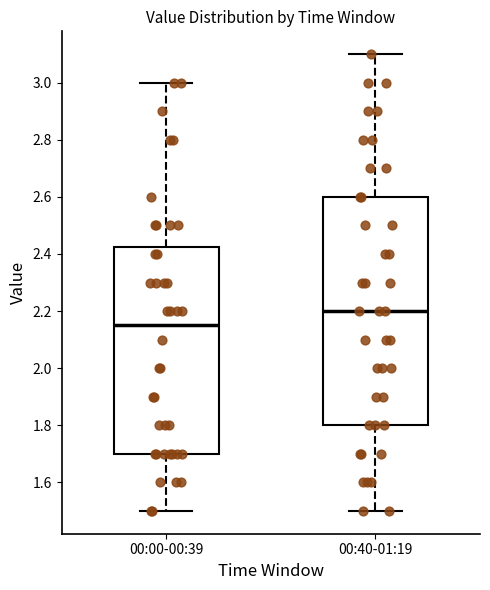

Which box's median line is the highest?

00:40-01:19